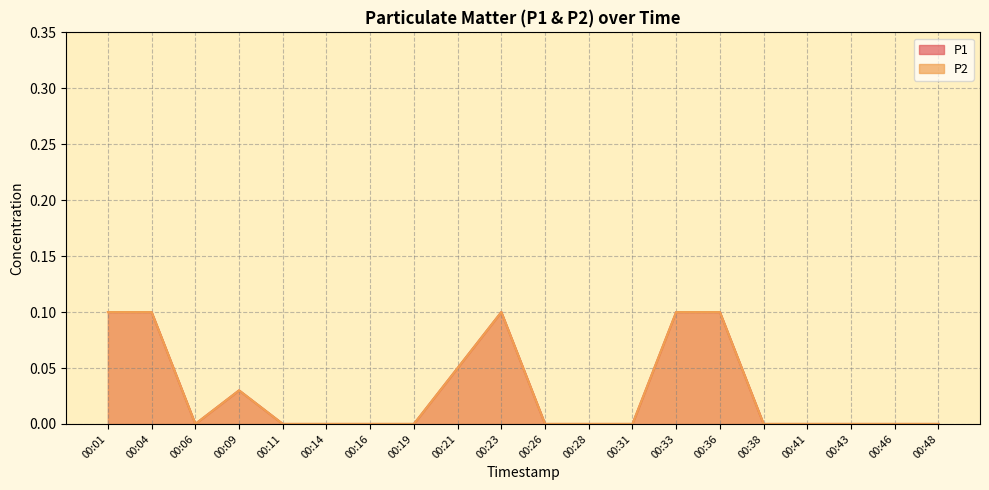

Which series changed the most between 00:33 and 00:38?

P1